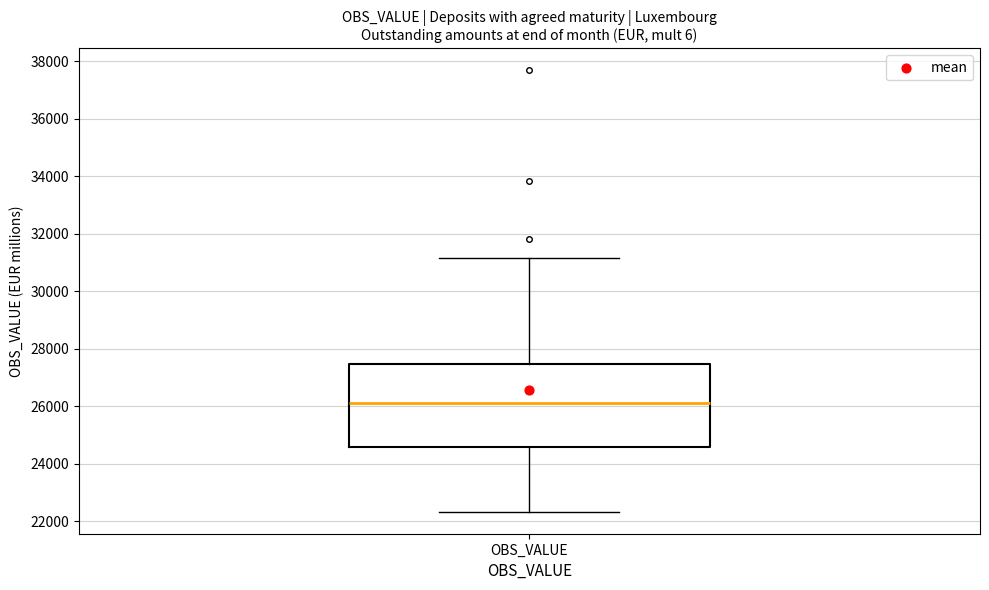

Read this box plot against the y-axis: the position of the median line, the range covered by the box, and the ends of both whiskers. The values are not printed on the chart, so give them approximately, as read against the axis.

median 26000, box 24600 to 27400, whiskers 22400 to 31200